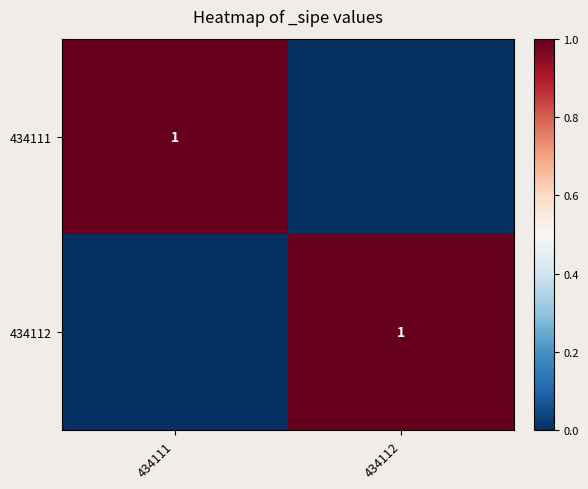

True or false: 434112 has a value of 2 at 434112.

False